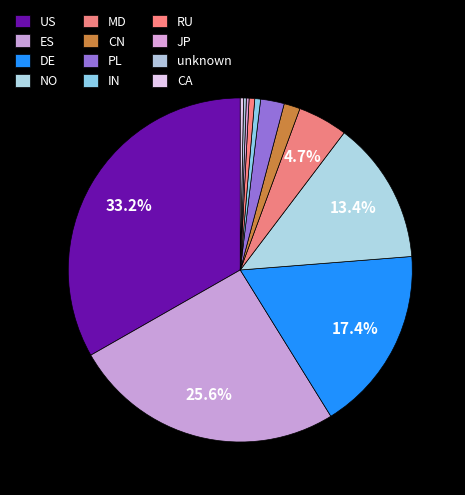

True or false: ES accounts for 26% of the total.

True